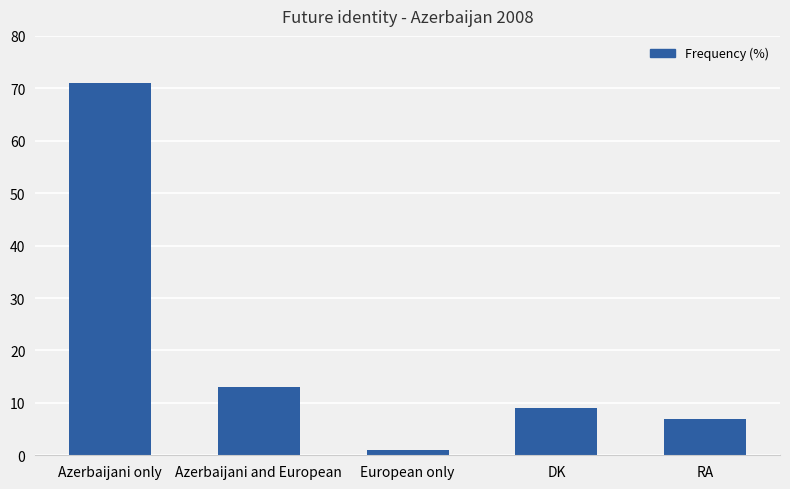

Reading left to right, transcribe all the data shown in this chart.

71	13	1	9	7